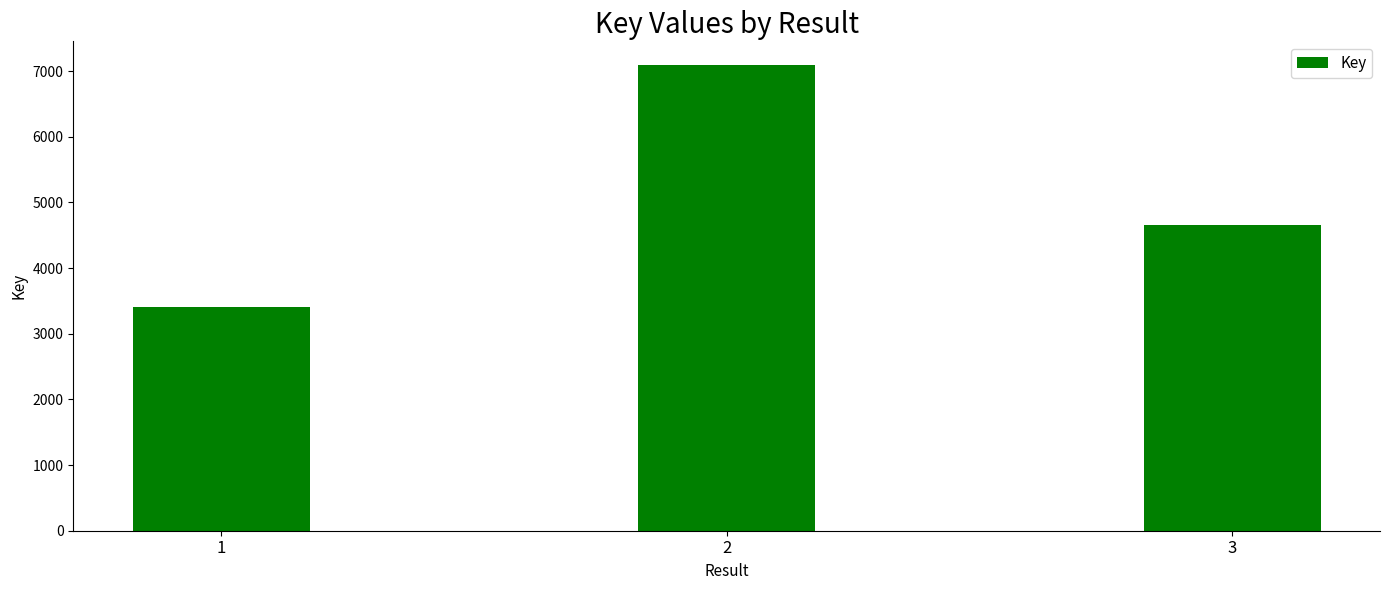

Reading left to right, extract all data points from this chart.

3410	7097	4652